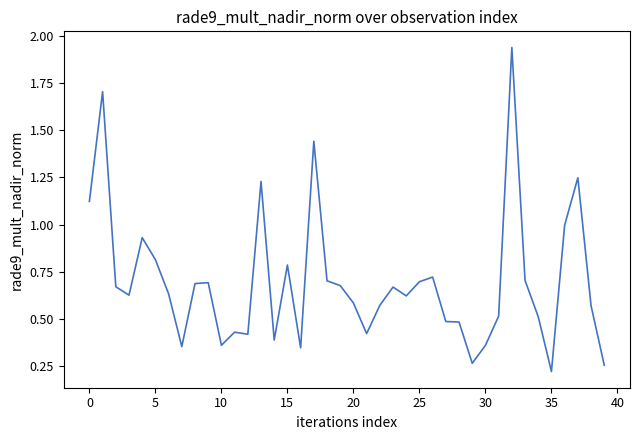

What is the difference between the maximum and minimum values?

1.7